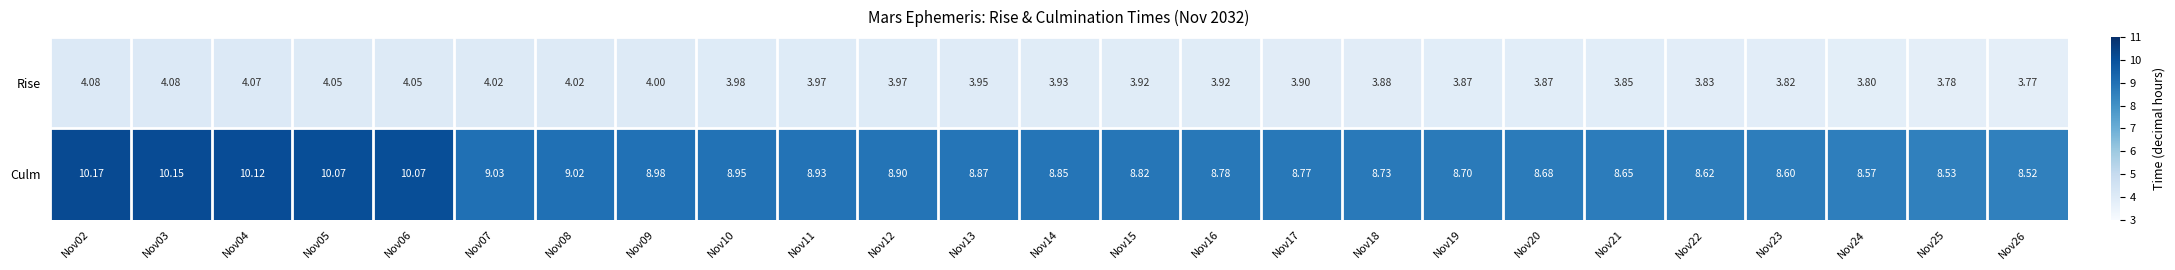

Which series changed the most between Nov11 and Nov25?

Culm